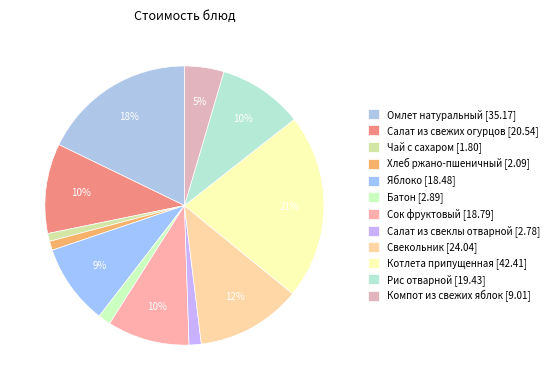

What is the change in value from Салат из свежих огурцов to Сок фруктовый?

-1.8